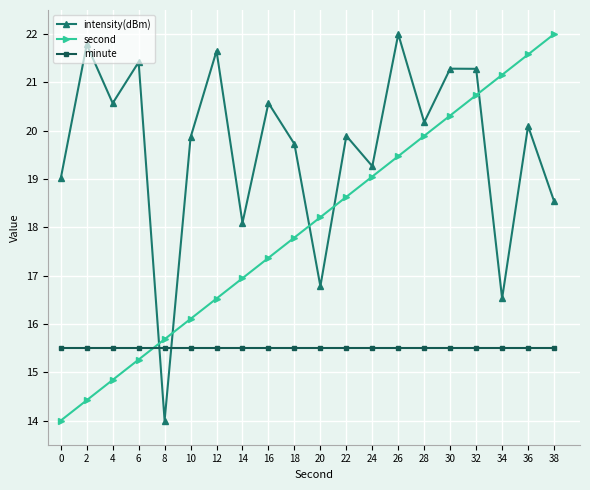

Which series changed the most between 24 and 38?

second